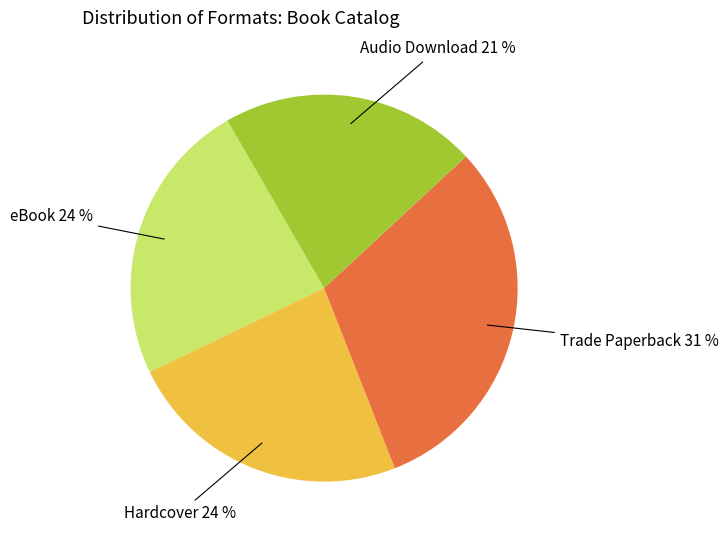

To the nearest percent, what is the difference between the largest and smallest slice percentages?

10%